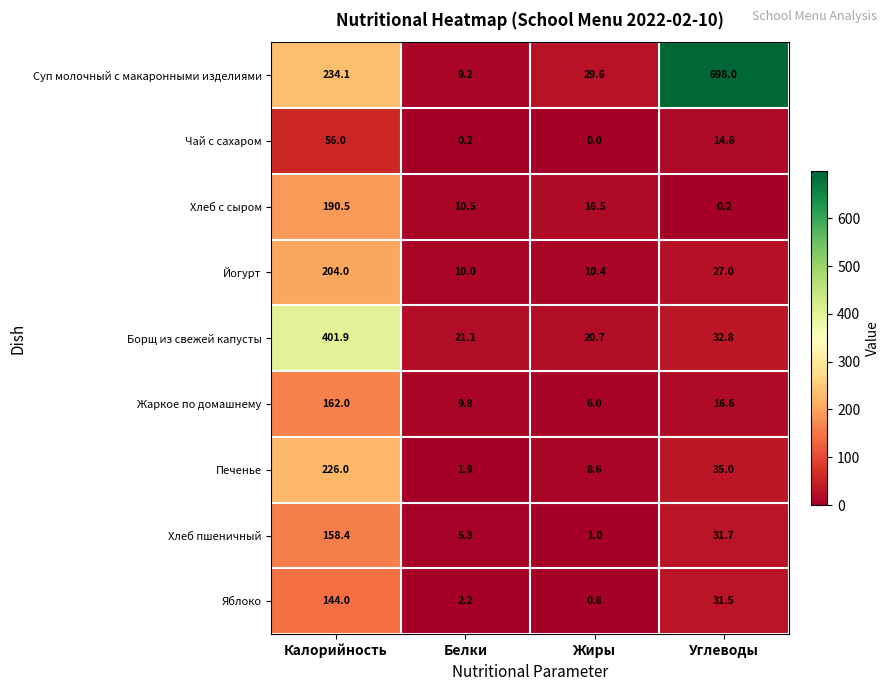

What is the difference between the maximum and minimum values in the Печенье series?

224.1